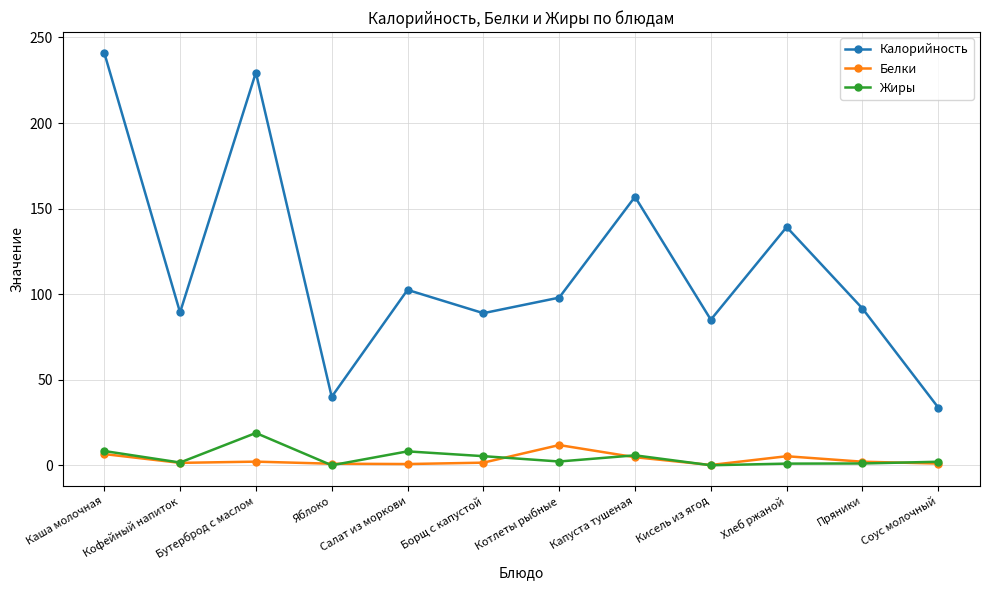

Rank the series by their maximum value, from lowest to highest.

Белки, Жиры, Калорийность